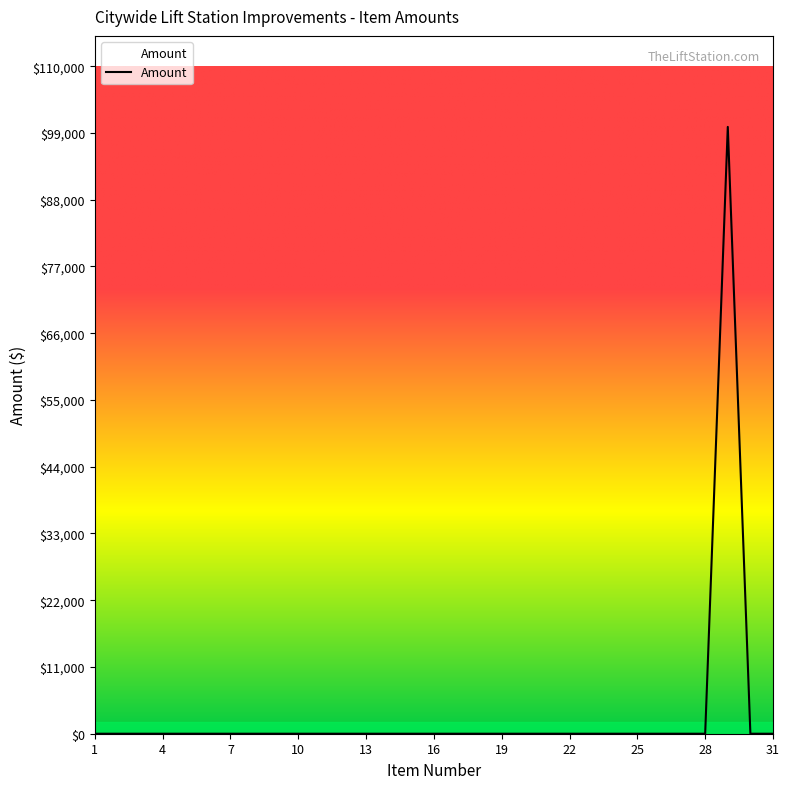

Count the number of data series in this chart.

1